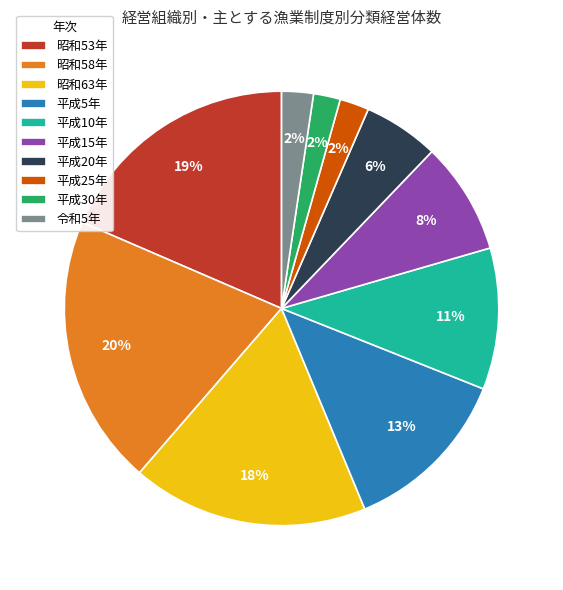

Is the sum of 令和5年 and 昭和53年 greater than half?

No